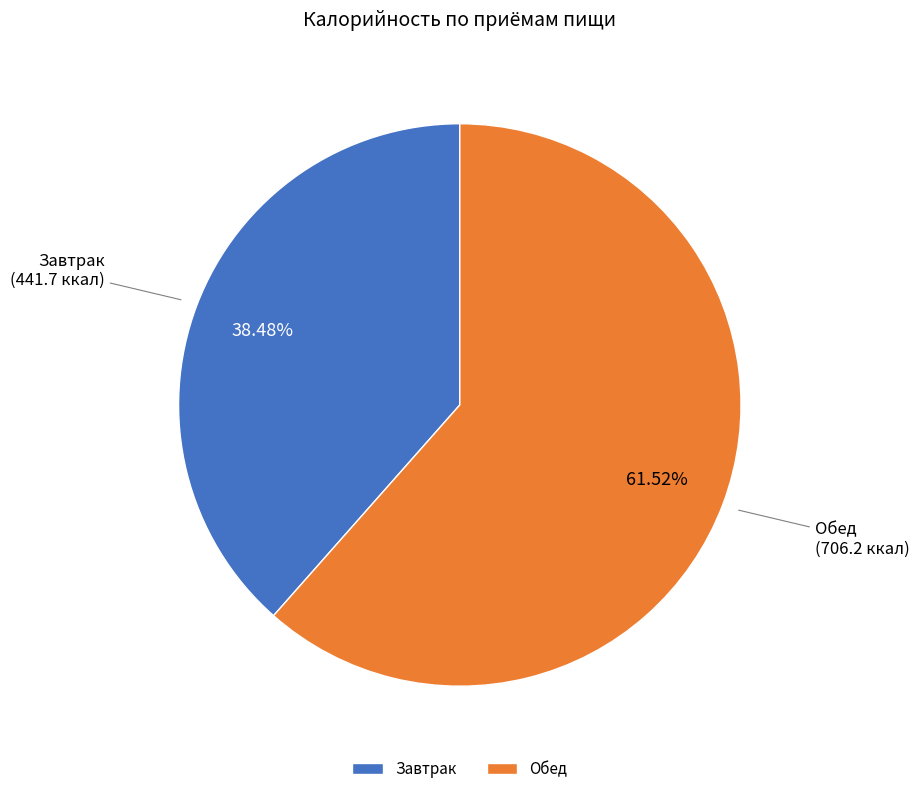

What is the smallest slice in the pie chart?

Завтрак